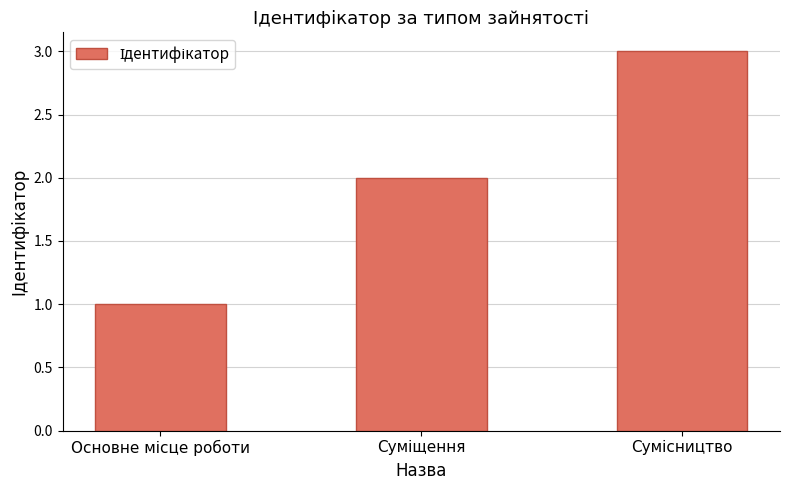

Count the number of categories in the chart.

3